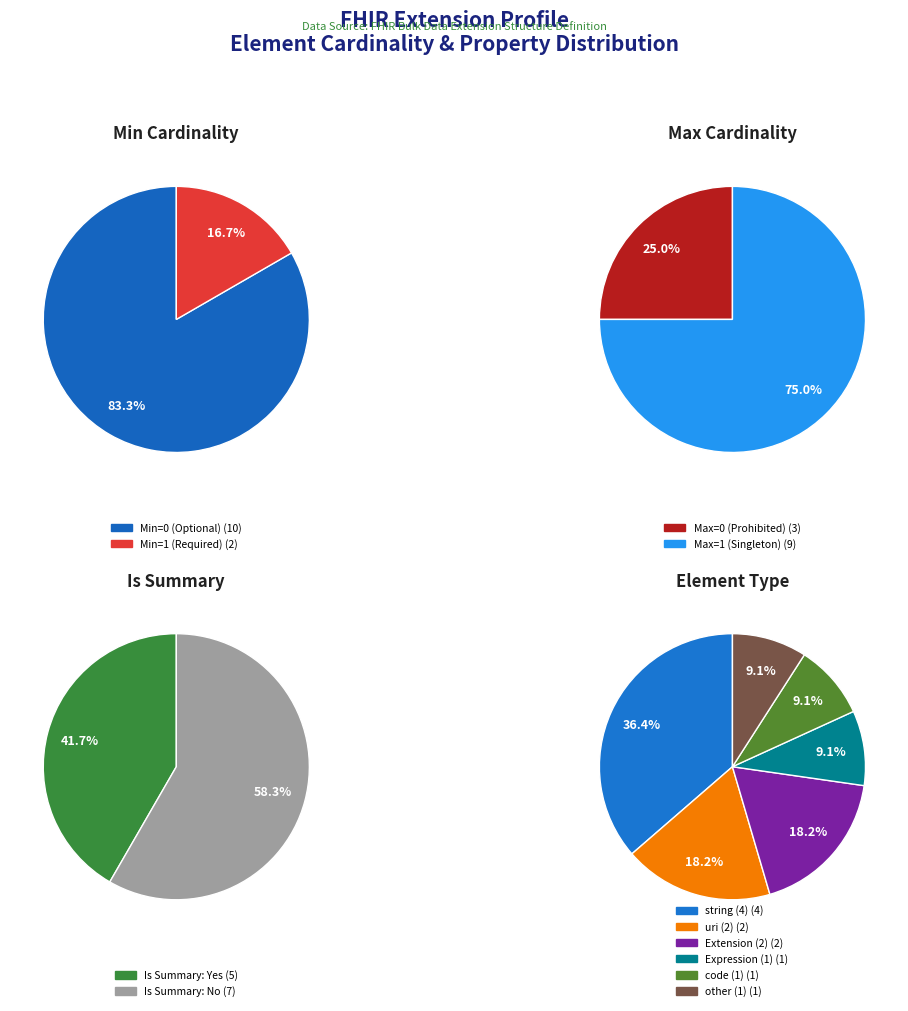

What portion of the pie excludes Extension.extension?

100.0%